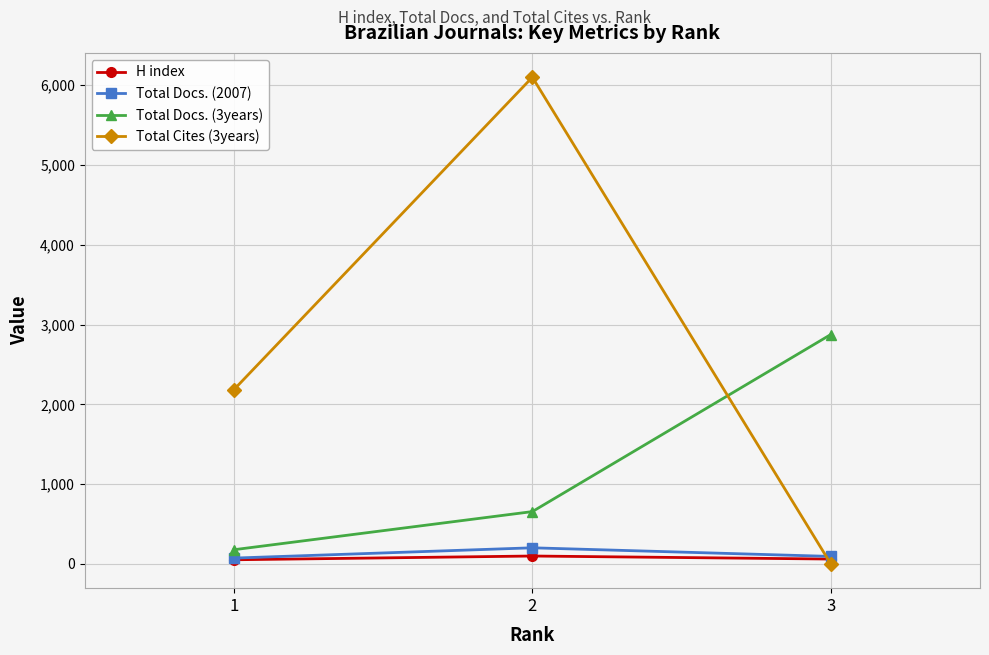

Which category has the highest value in the Total Docs. (2007) series?

2